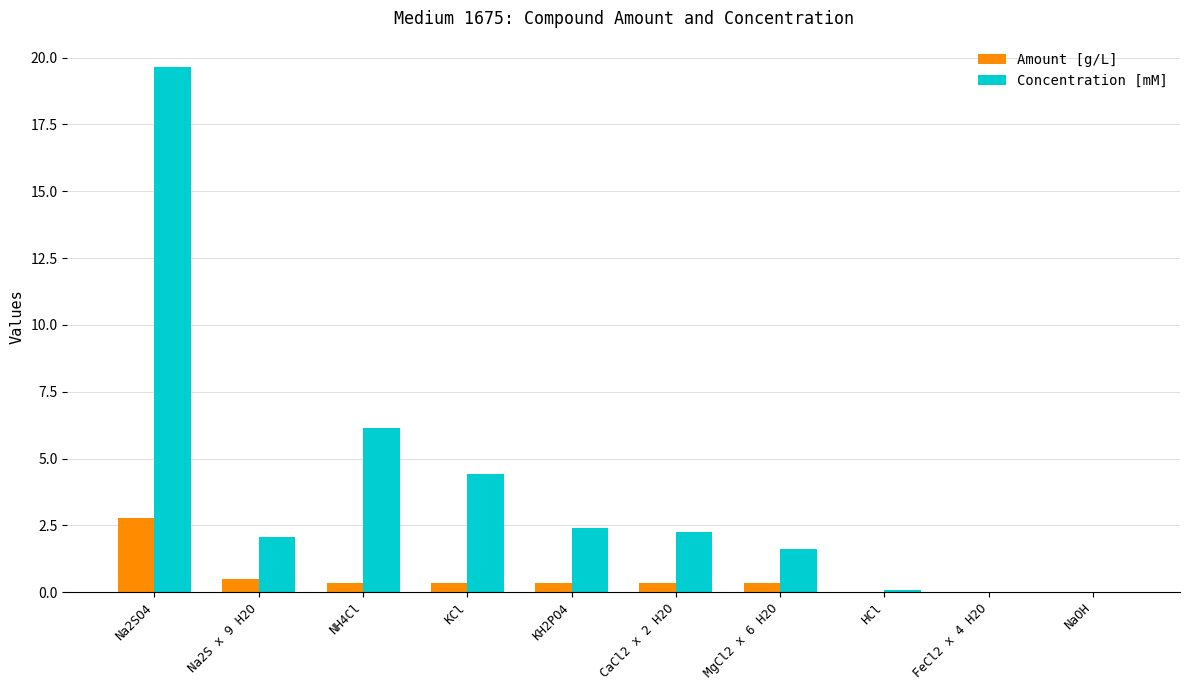

Where is Amount [g/L] nearest to the value 1?

Na2S x 9 H2O